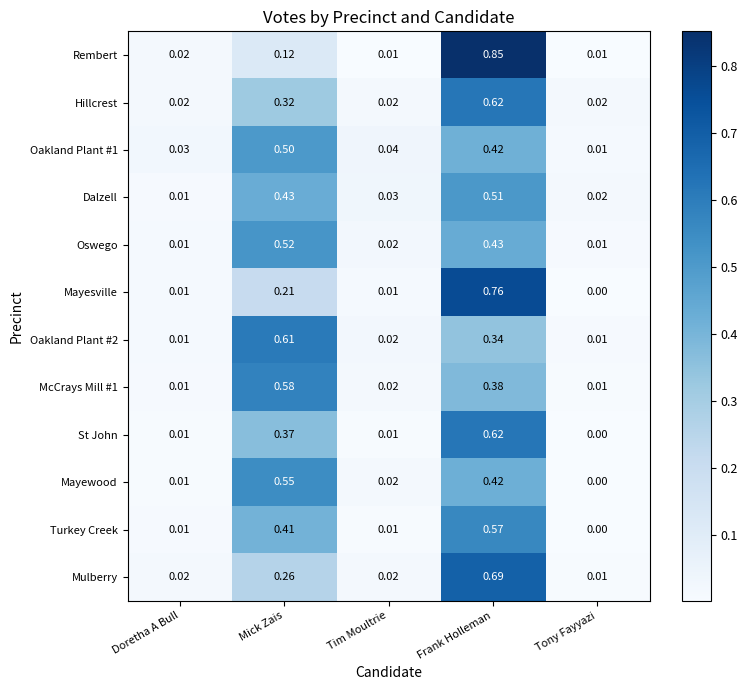

Is the value of Rembert at Frank Holleman greater than the value of Oakland Plant #1 at Tony Fayyazi?

Yes